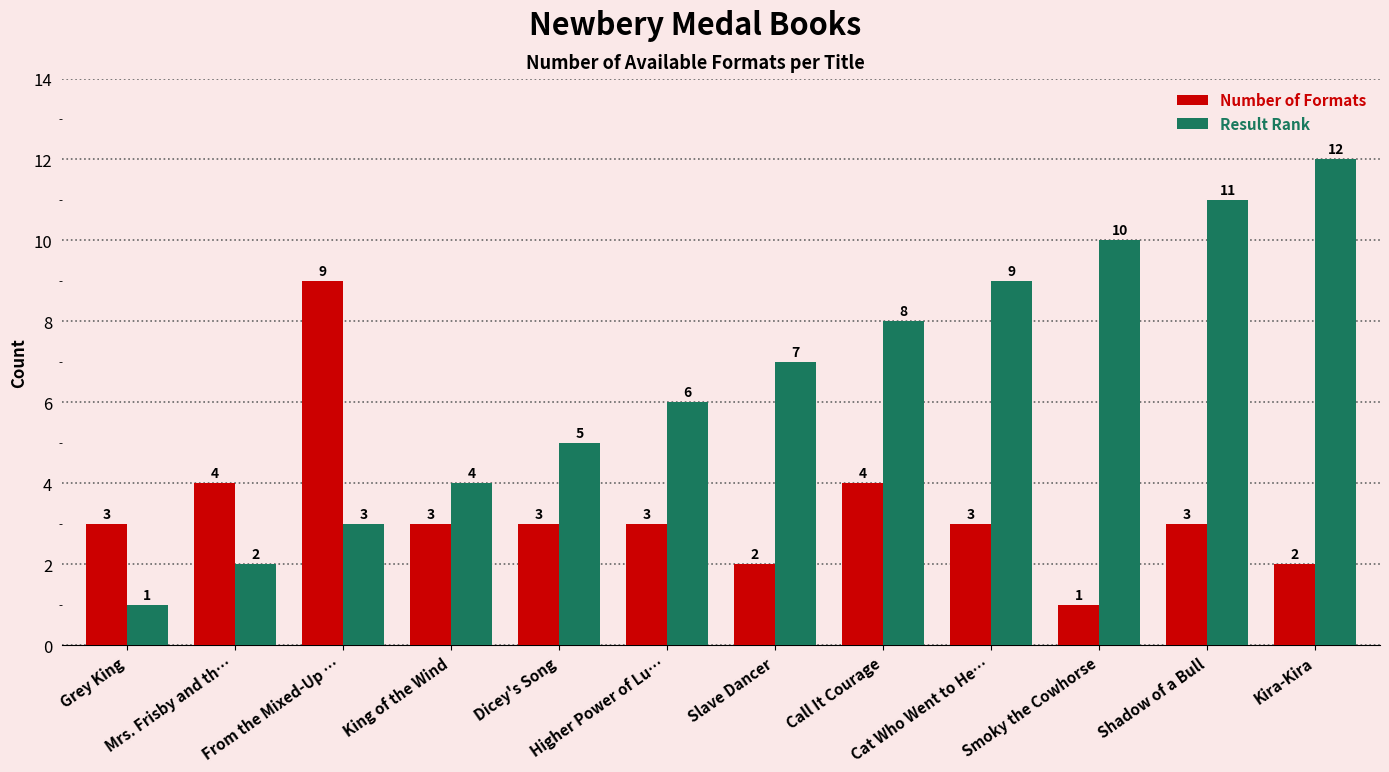

Which series has the largest range (max minus min)?

Result Rank